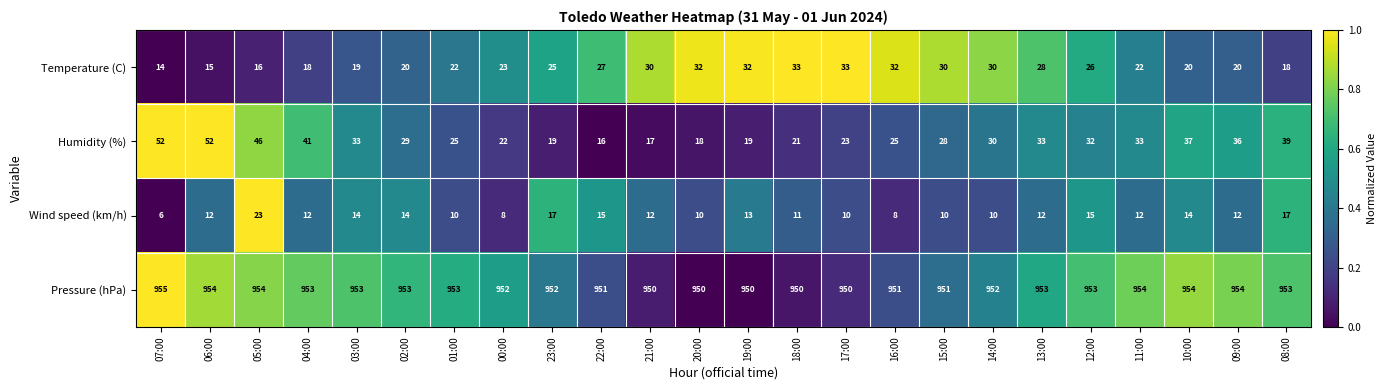

What is the spread (max minus min) of values at 18:00?

939